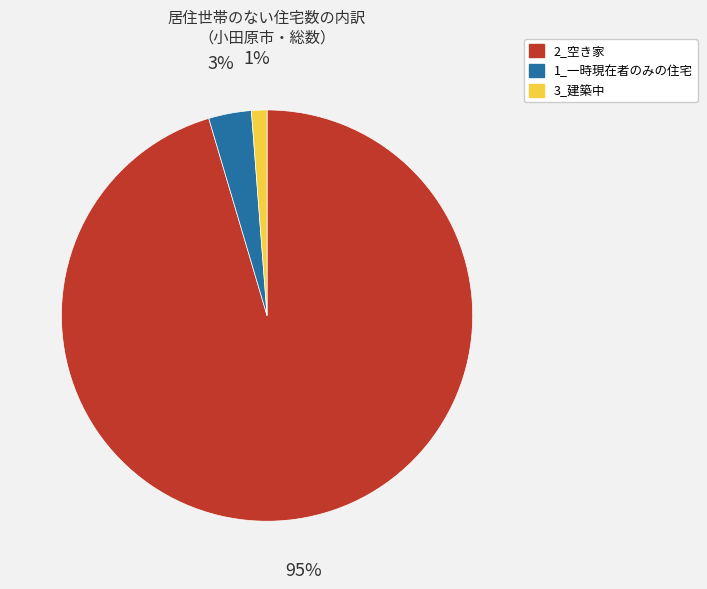

Do 1_一時現在者のみの住宅 and 2_空き家 together represent more than half of the pie?

Yes